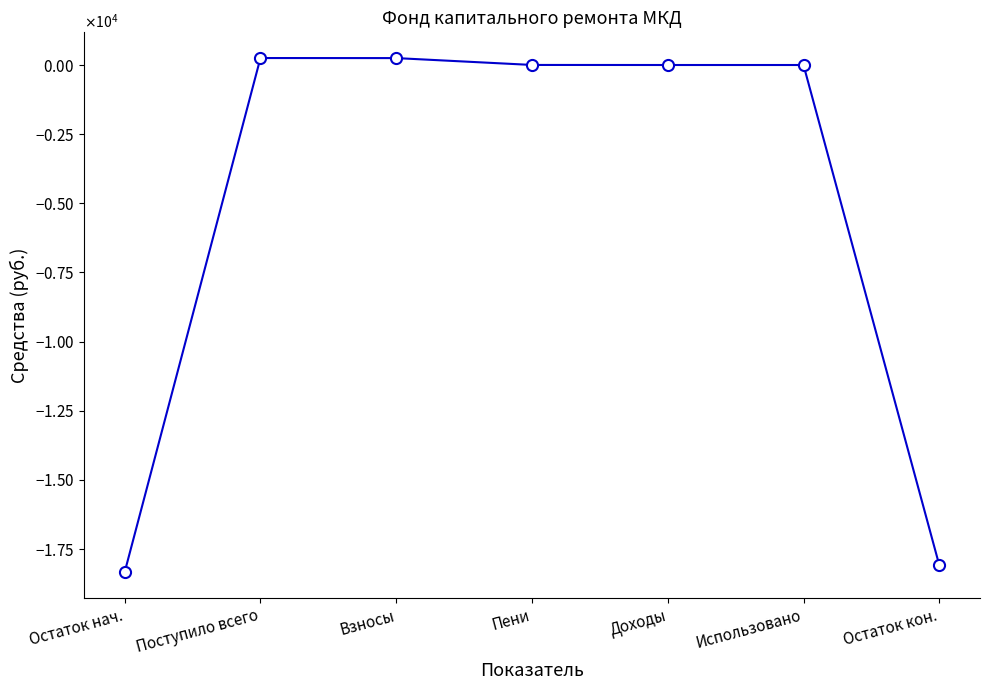

Is this an area chart (filled region under the line)?

No